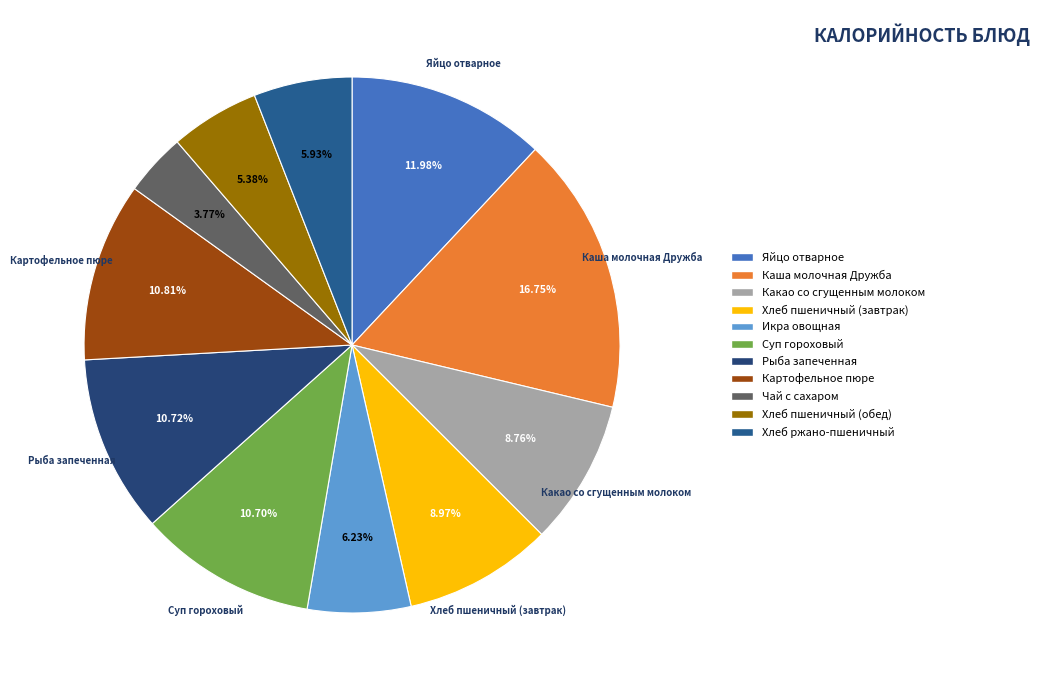

What is the ratio of the value at Яйцо отварное to the value at Икра овощная?

1.9